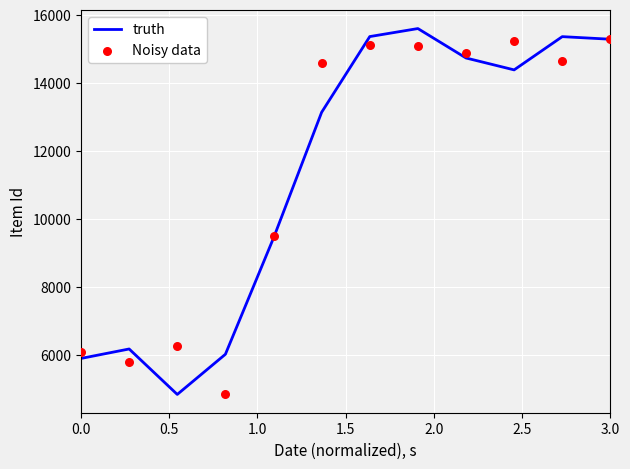

What are all the series names shown in the legend?

truth, Noisy data